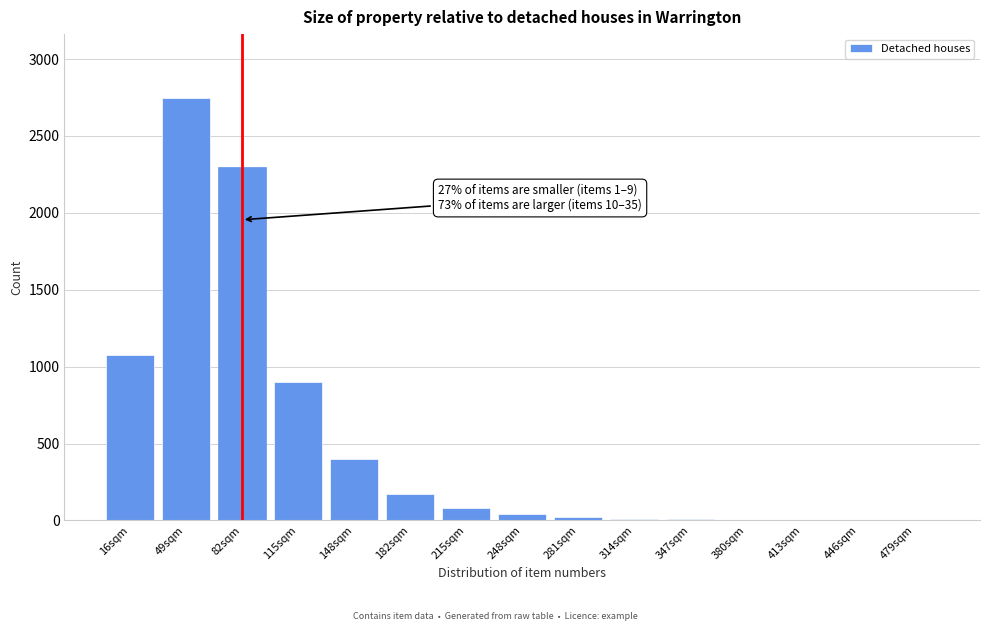

What is the maximum value shown in the chart?

2750